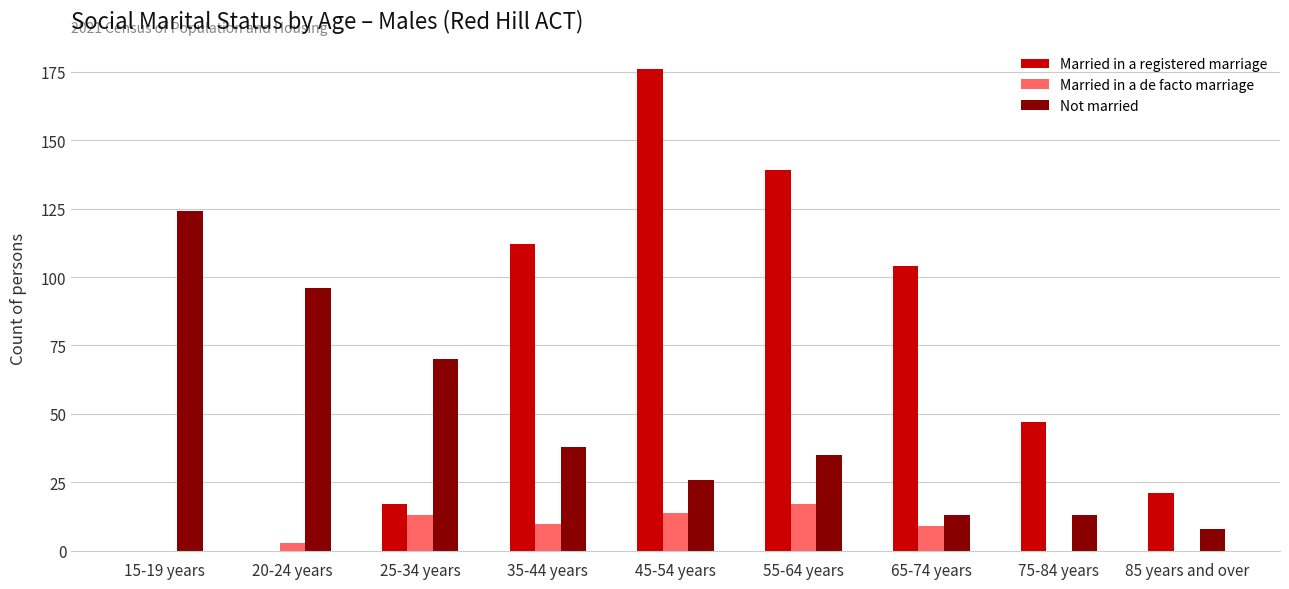

What is the maximum value shown in the chart?

176